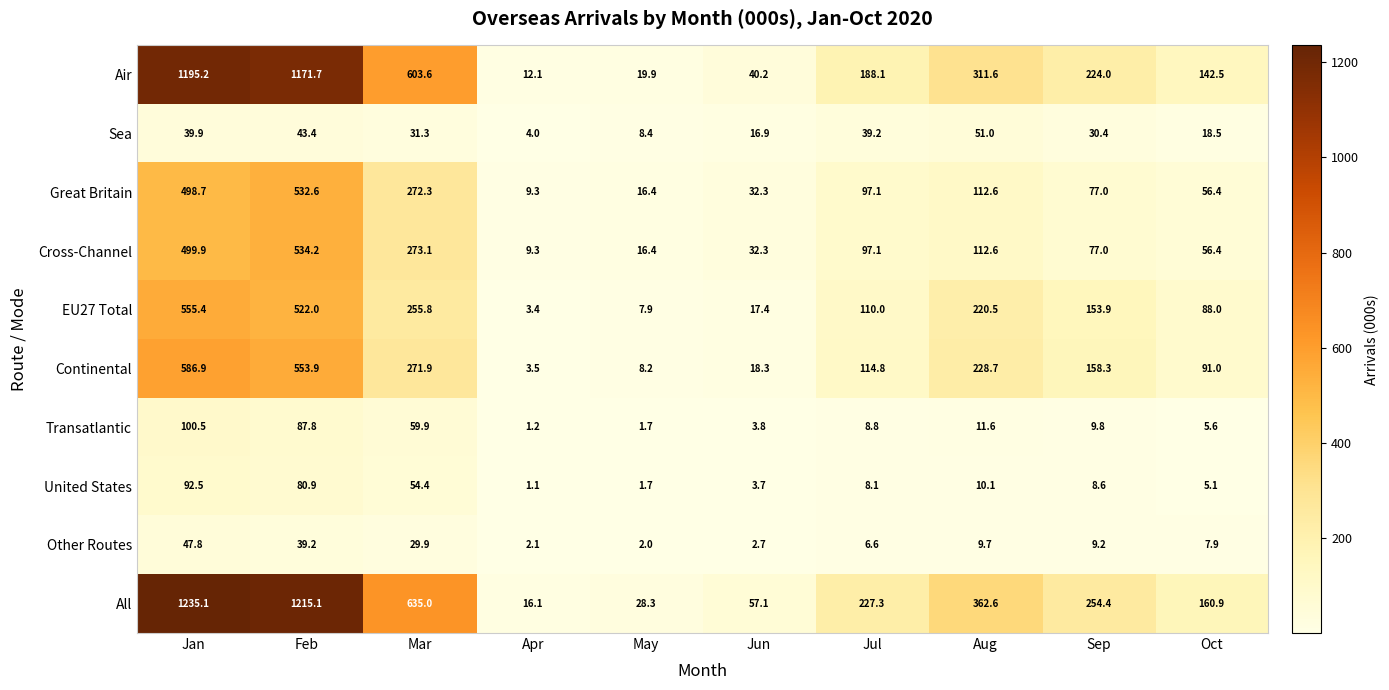

What is the sum of the Other Routes values at Feb and Jun?

41.9